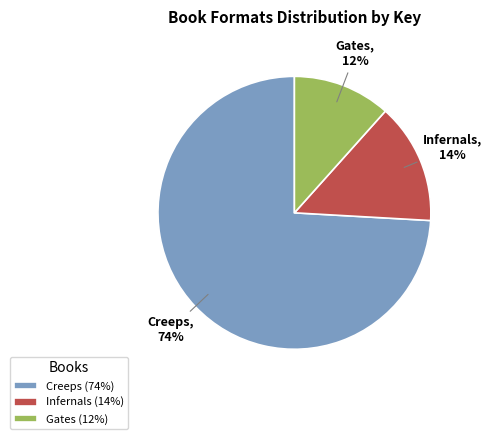

To the nearest percent, what portion does Creeps represent?

74%